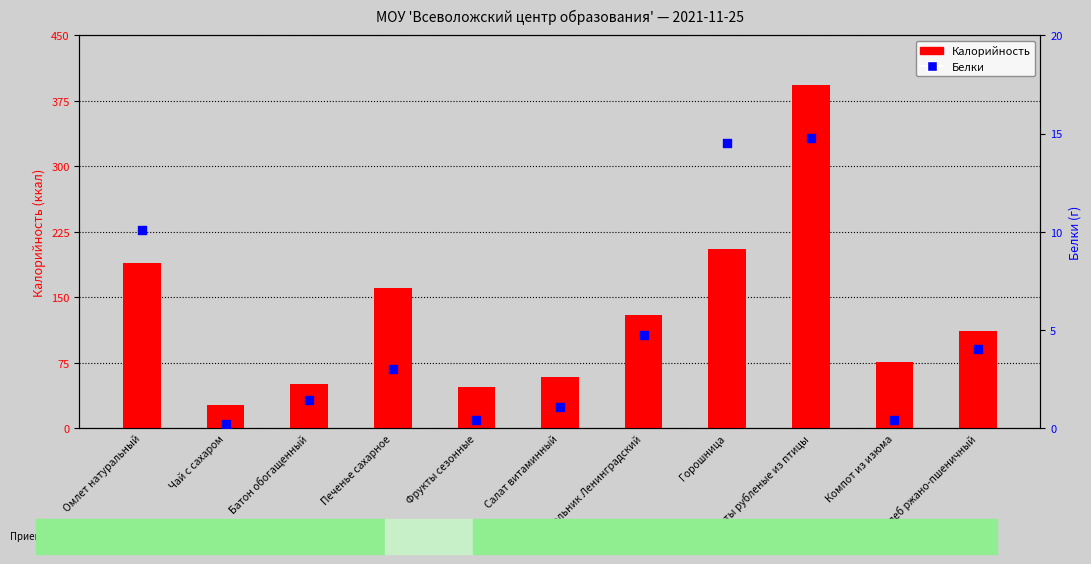

What is the total value across all series at Печенье сахарное?

163.6